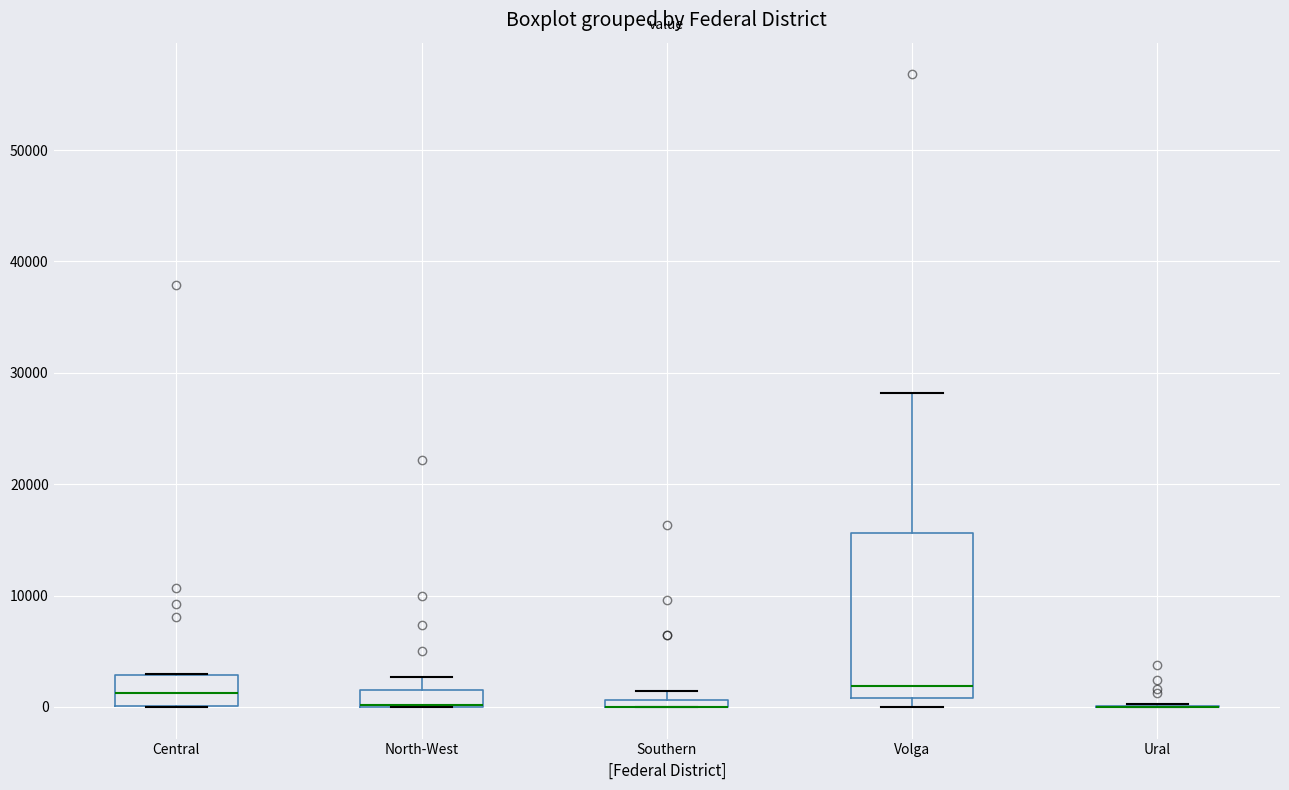

Comparing the boxes themselves (not the whiskers), which one is the tallest?

Volga